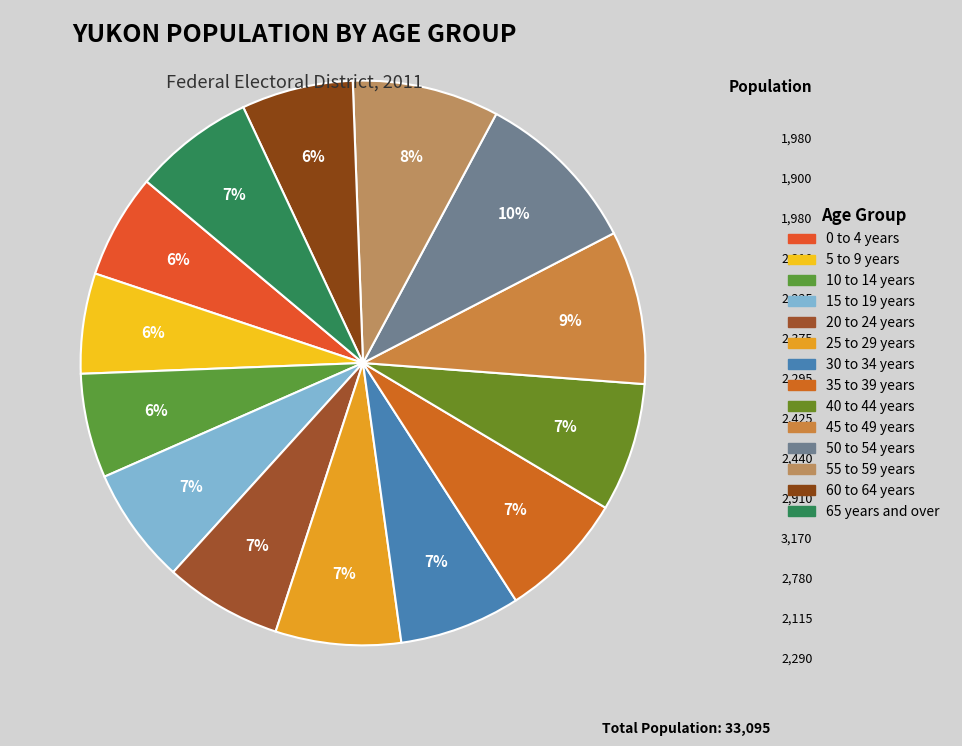

Count the number of slices in the pie.

14